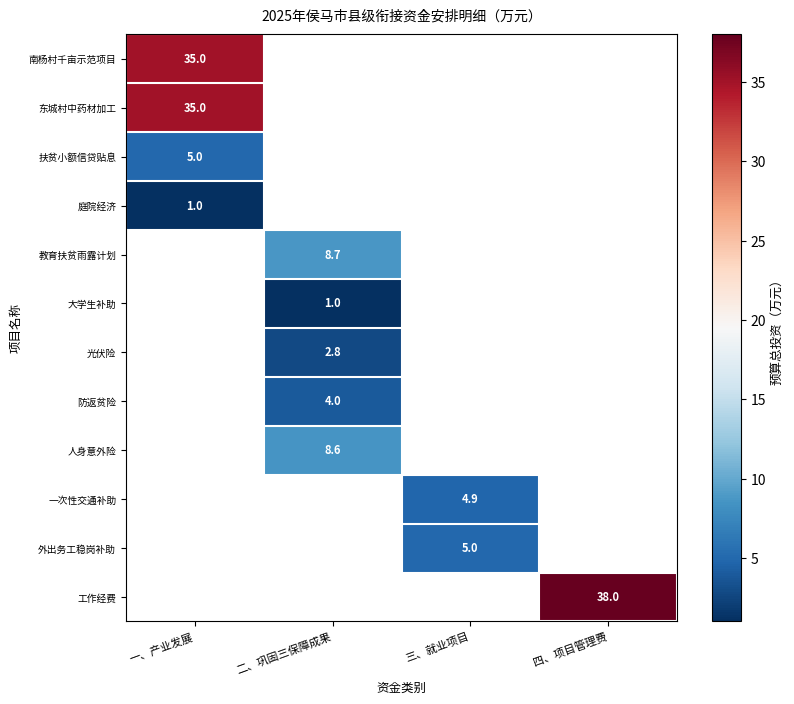

The value of 扶贫小额信贷贴息 at 一、产业发展 is 5.0. True or false?

True